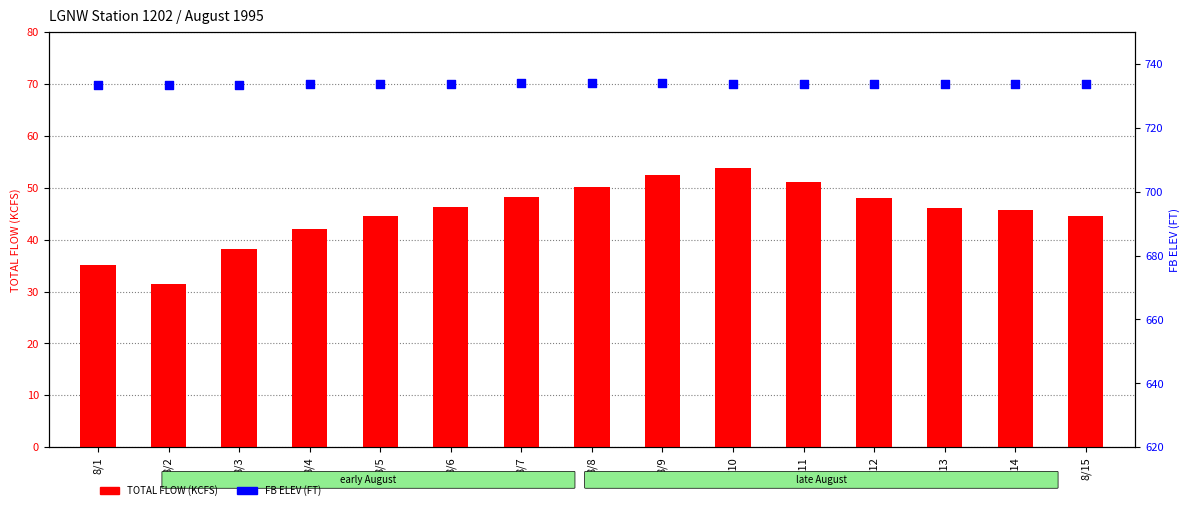

What are all the series names shown in the legend?

TOTAL FLOW (KCFS), FB ELEV (FT)